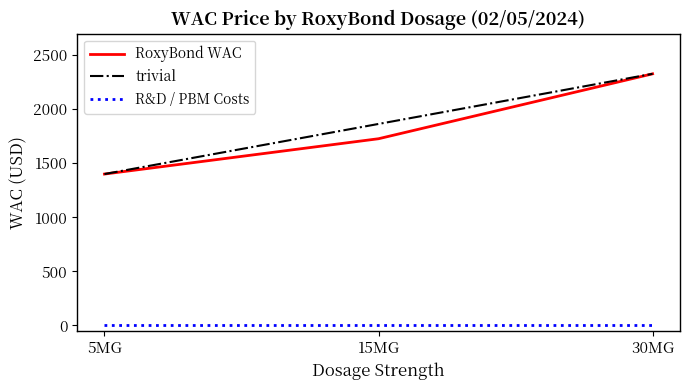

Is it true that RoxyBond WAC equals 1932.9 at 5MG?

False